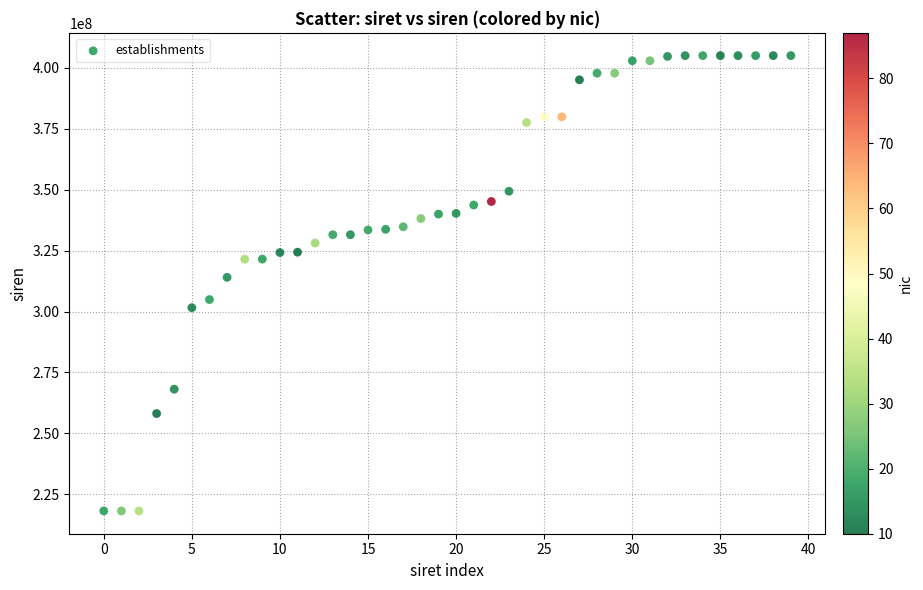

What is the range of Y values (max minus min)?

186977290